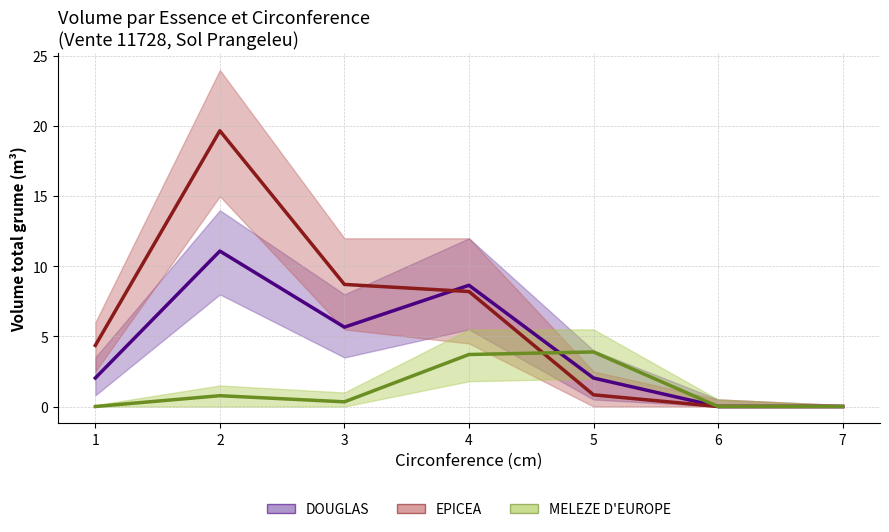

At 1, list the series in order from smallest to largest.

MELEZE D'EUROPE, DOUGLAS, EPICEA